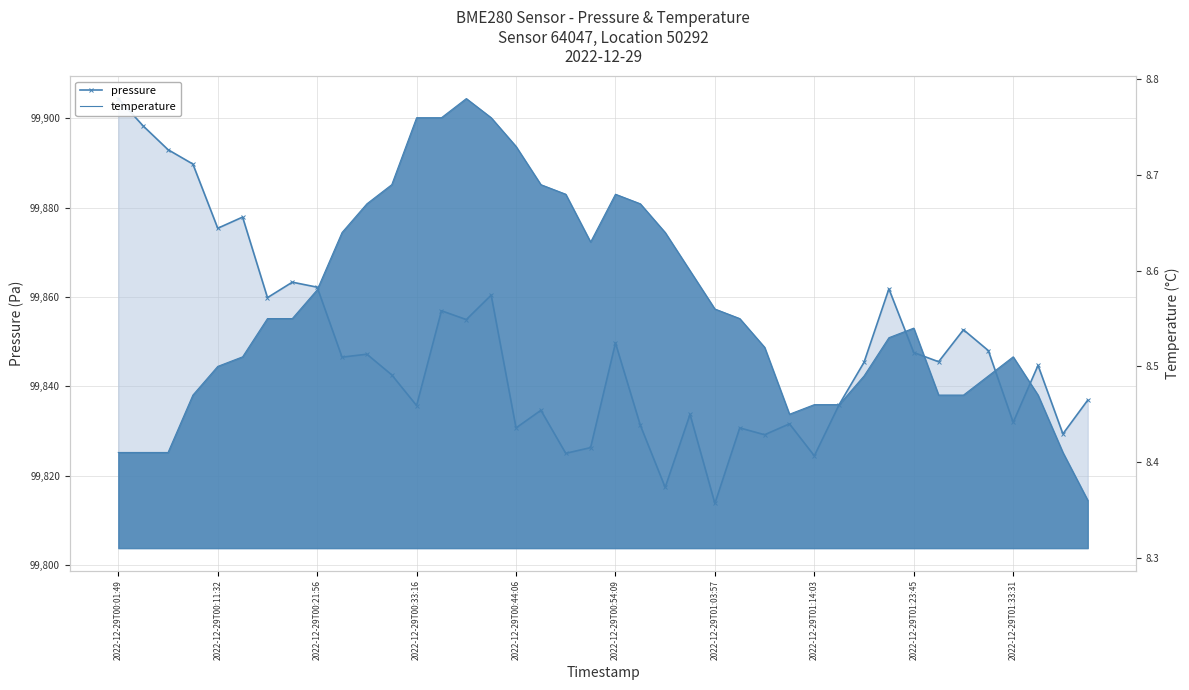

What is the difference between the highest and lowest values at 33?

99837.1